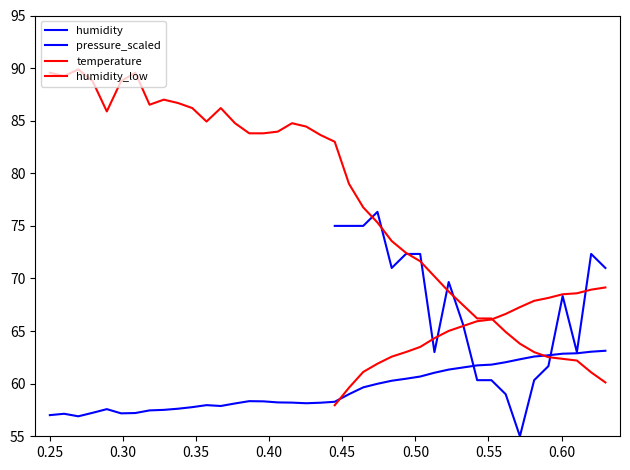

What is the value of the temperature point at the 35th from the left?

63.0